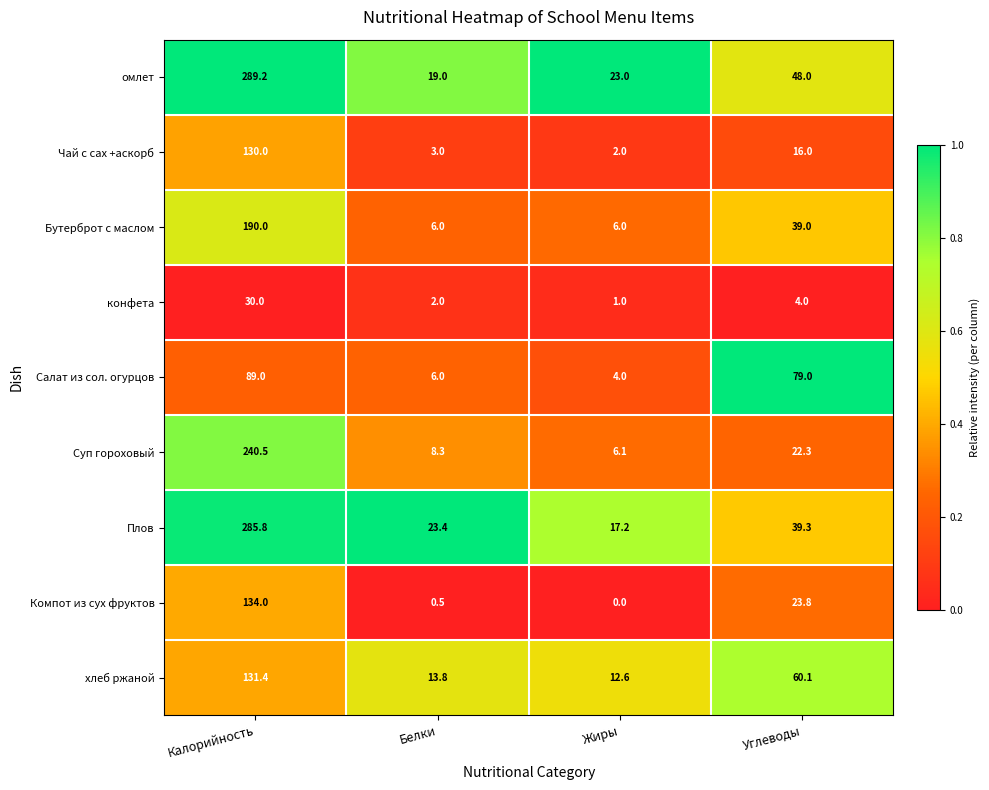

What is the difference between the maximum and minimum values in the Плов series?

268.6